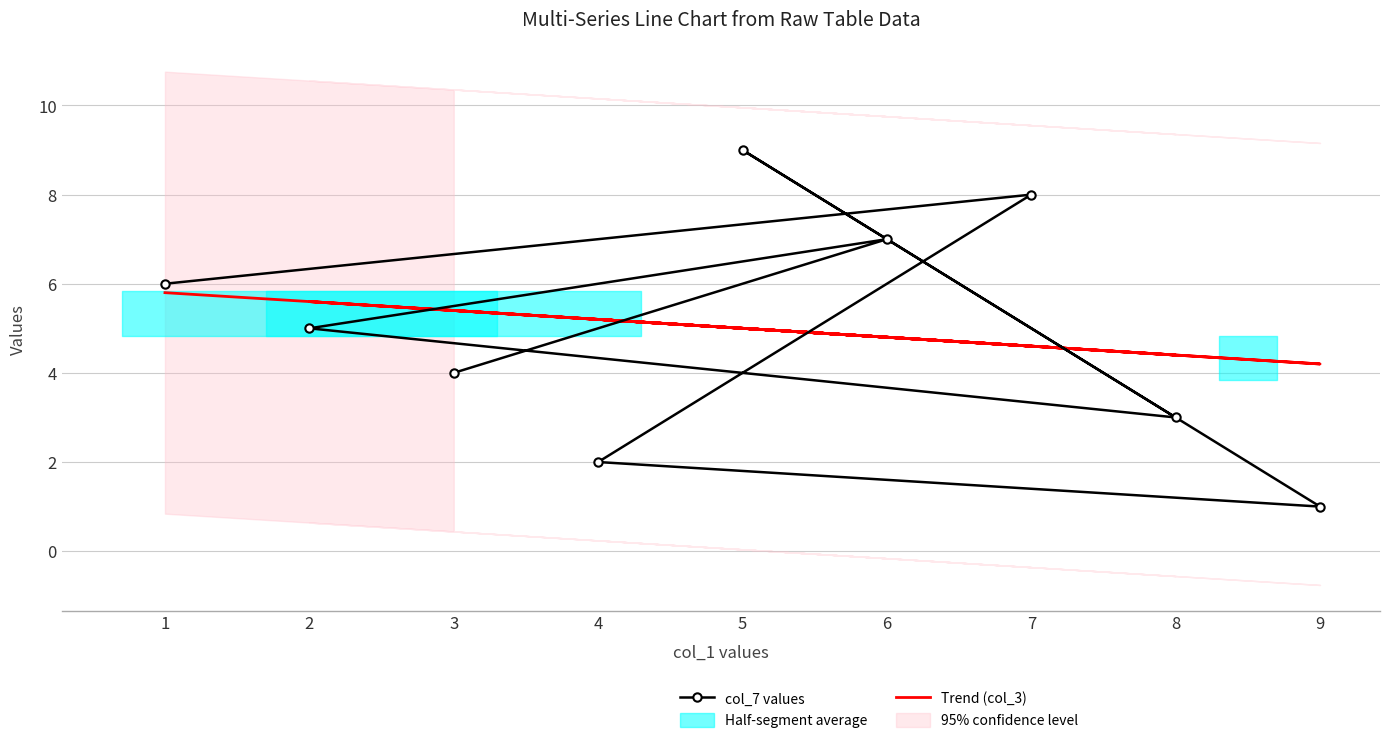

What is the sum of all col_7 values values?

45.0